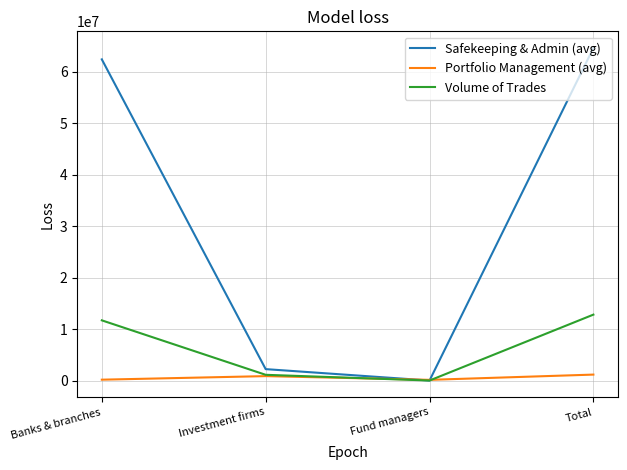

How many interior local valleys does the Safekeeping & Admin (avg) series have?

1